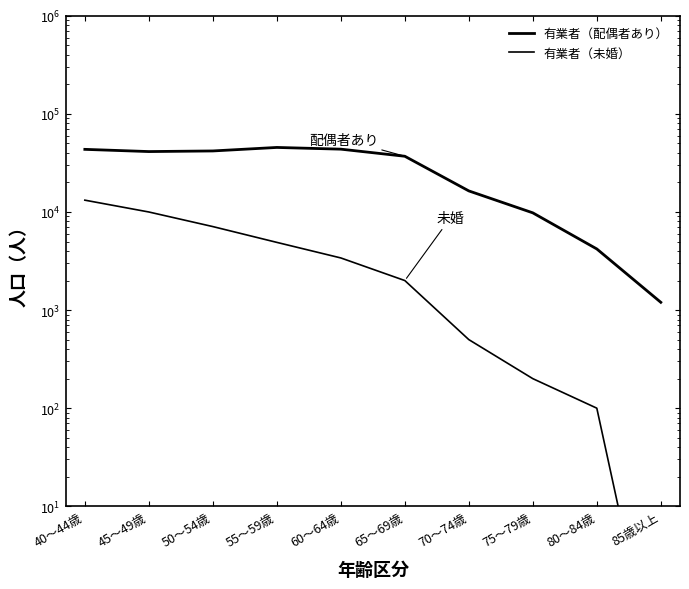

How many distinct data groups are displayed?

2